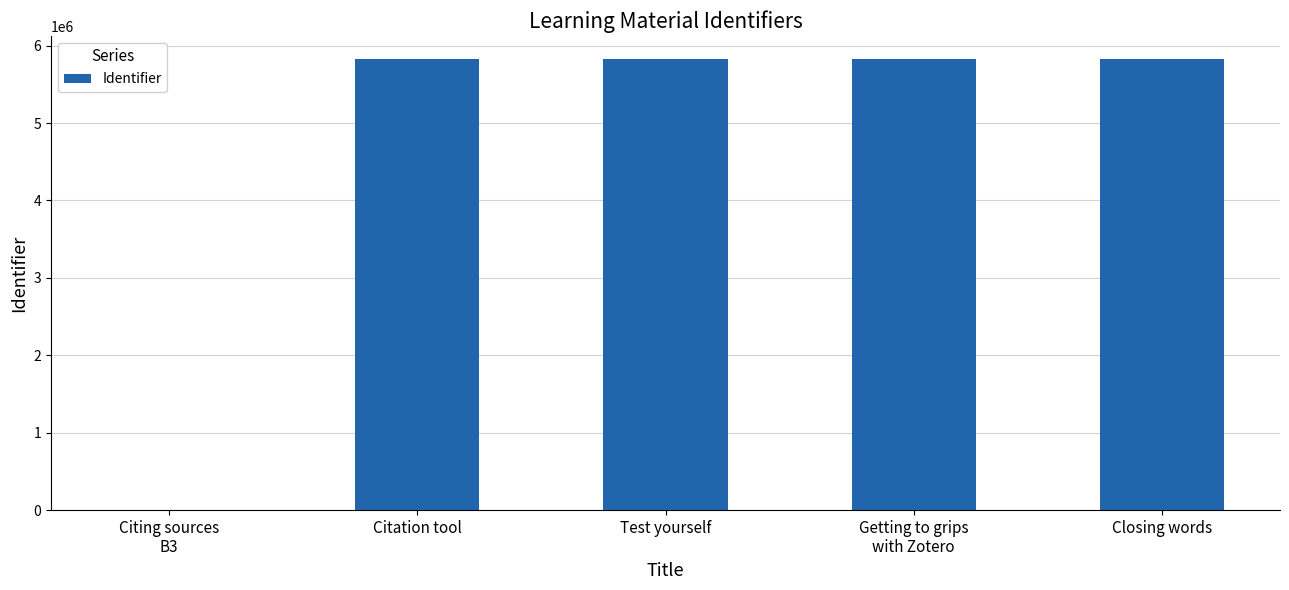

Approximately how many times larger is the value at Closing words compared to Test yourself?

1.0